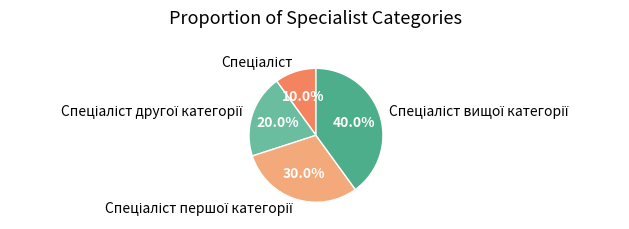

Does any single category account for the majority?

No